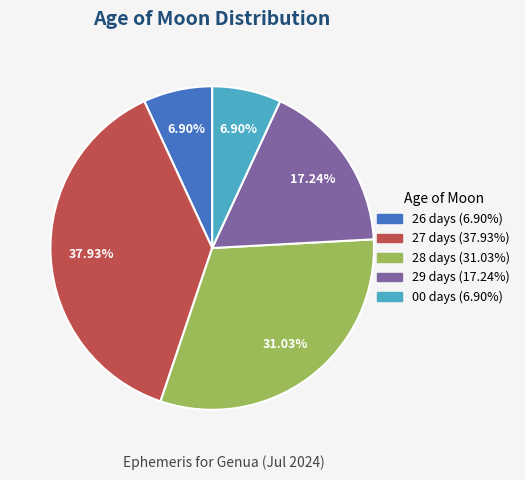

To the nearest percent, what is the difference between the largest and smallest slice percentages?

31%